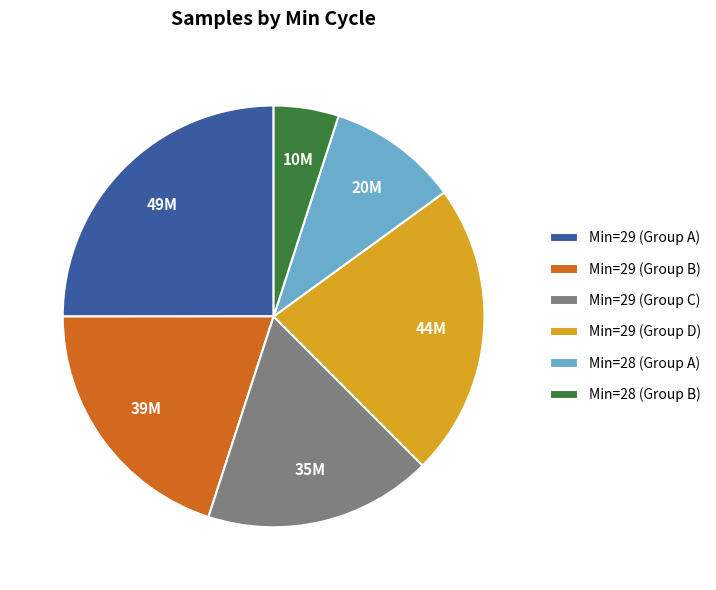

True or false: Min=29 (Group B) accounts for 20% of the total.

True